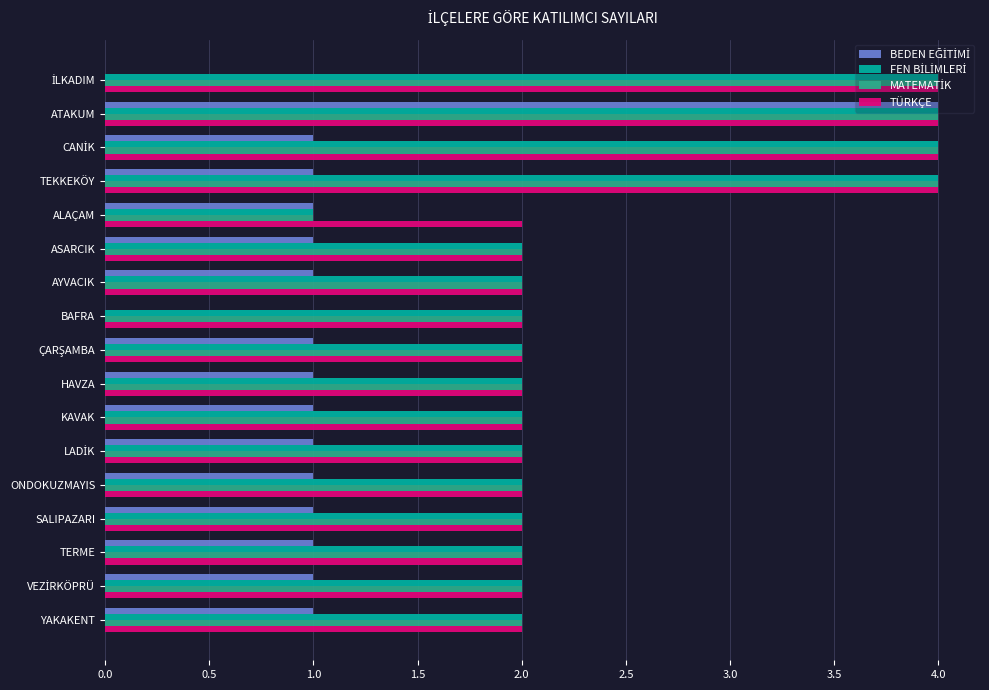

What is the total value across all series at HAVZA?

7